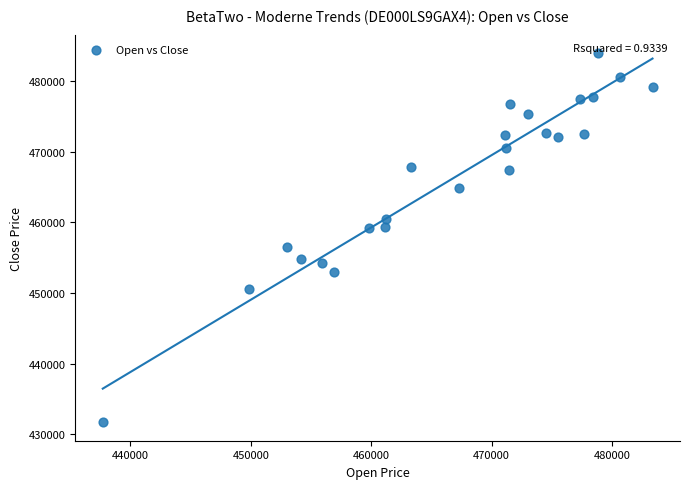

What is the range of Y values (max minus min)?

52217